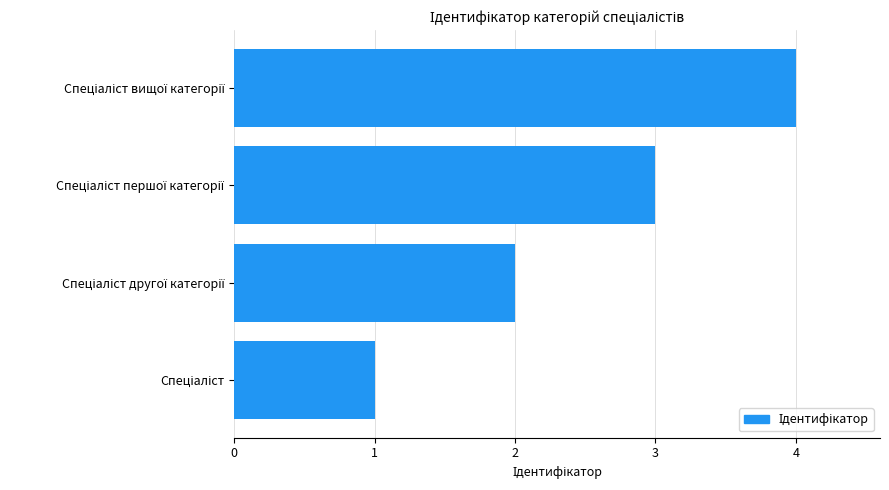

Count the values in the range 2 to 4.

3